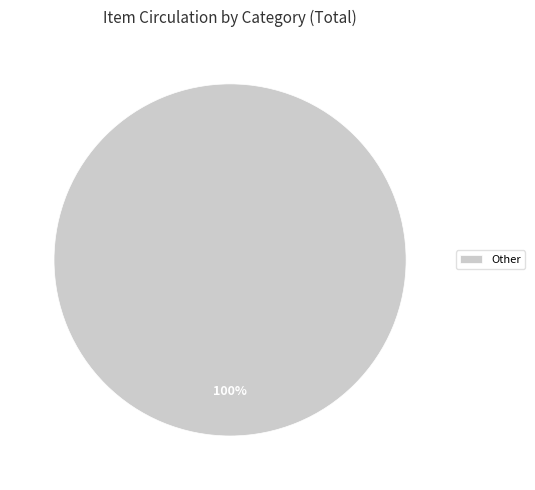

True or false: Other accounts for 100% of the total.

True